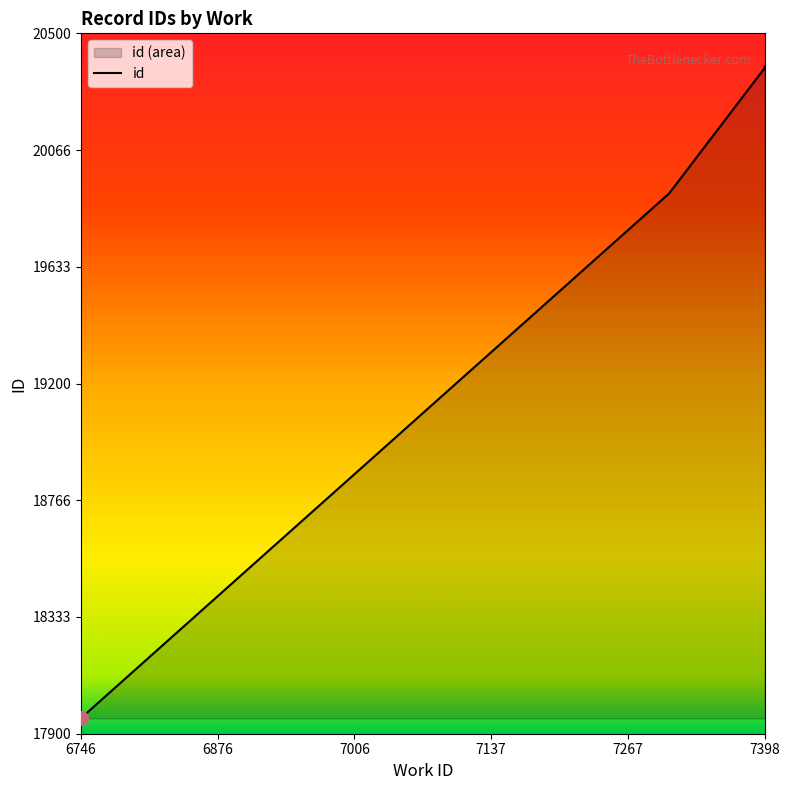

At which category does the chart reach its peak across all series?

7398